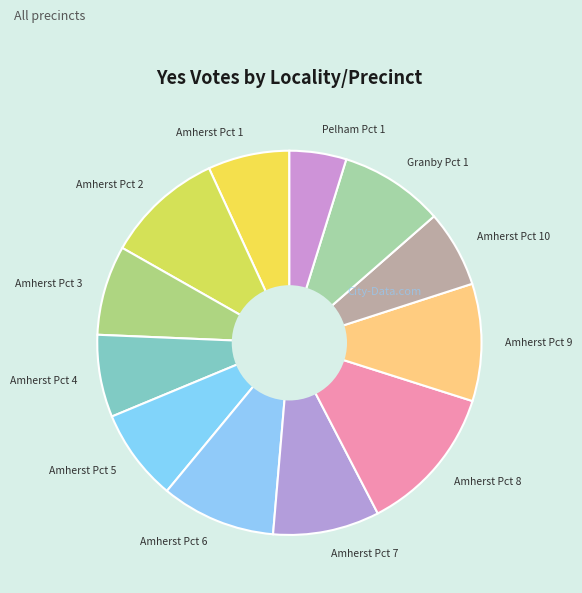

What is the largest slice in the pie chart?

Amherst Pct 8